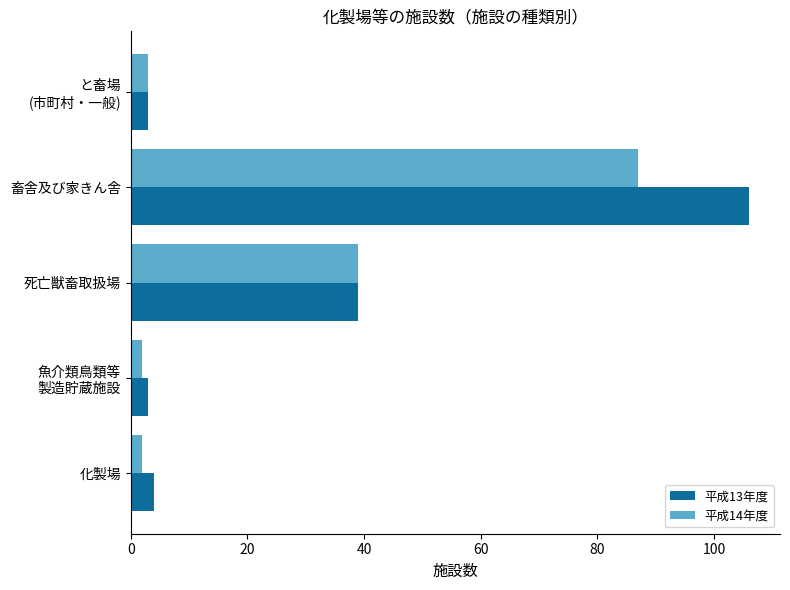

List the series in order of their peak value, lowest first.

平成14年度, 平成13年度